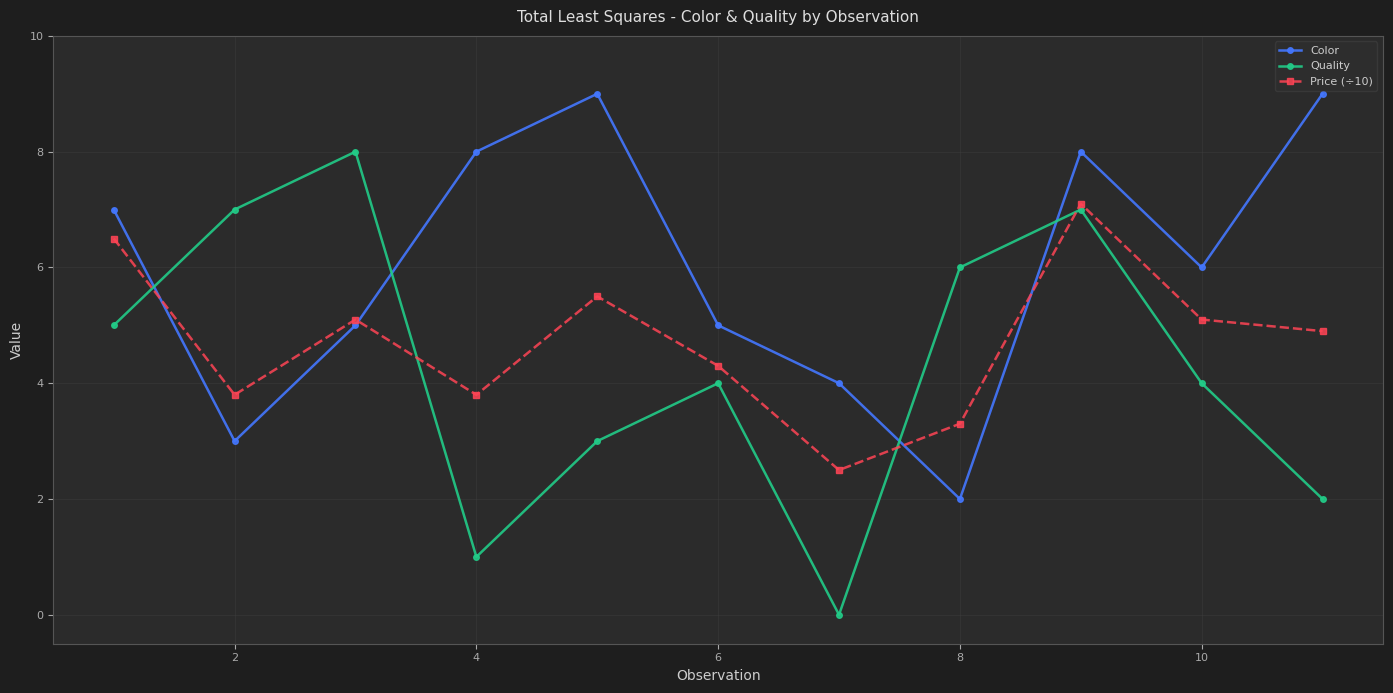

Which series has the largest total across all categories?

Color